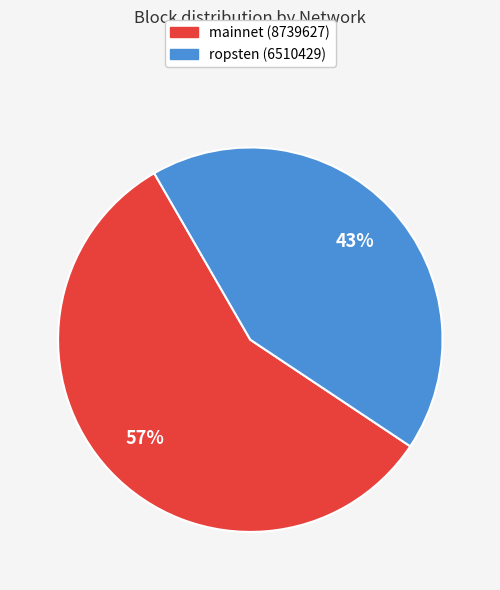

To the nearest percent, what is the combined percentage of mainnet (8739627) and ropsten (6510429)?

100%